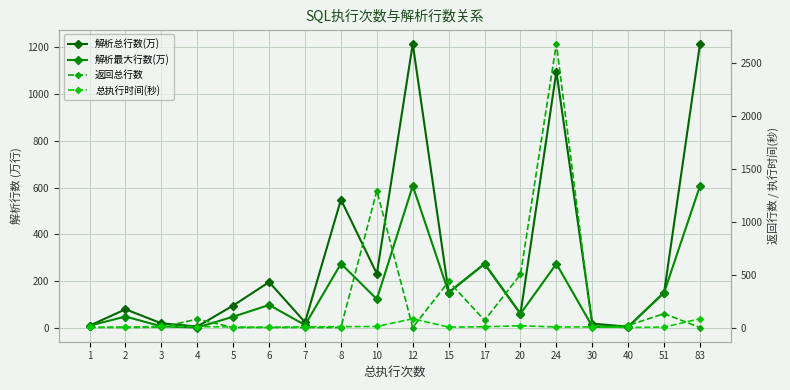

Between which two adjacent categories do 返回总行数 and 解析总行数(万) first intersect?

3 and 4